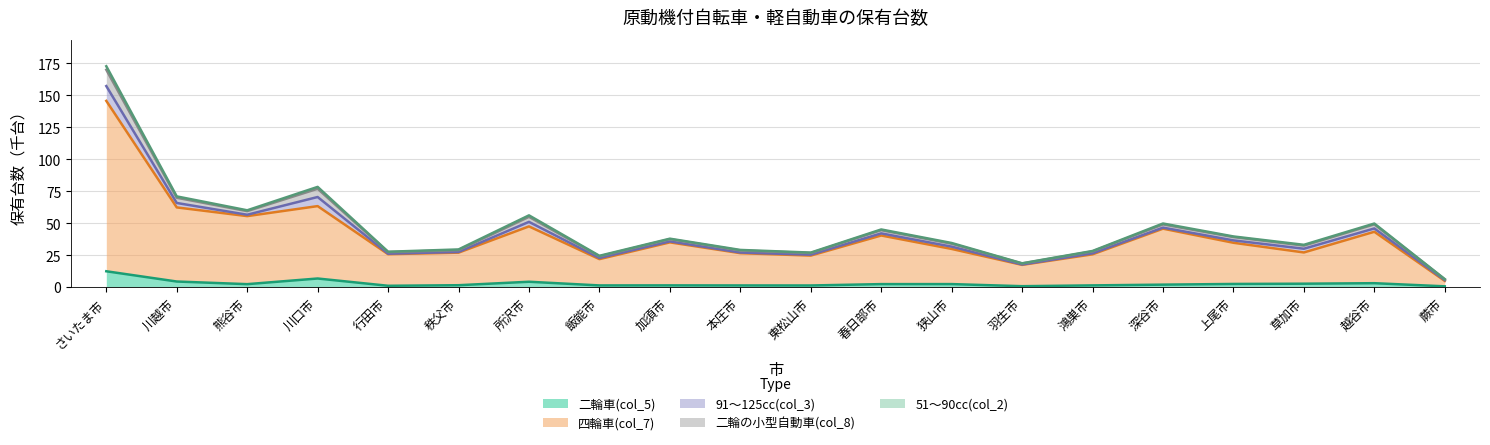

Rank the categories by 四輪車(col_7) value from lowest to highest.

蕨市, 羽生市, 飯能市, 東松山市, 鴻巣市, 行田市, 本庄市, 秩父市, 草加市, 狭山市, 上尾市, 加須市, 春日部市, 越谷市, 深谷市, 所沢市, 熊谷市, 川越市, 川口市, さいたま市